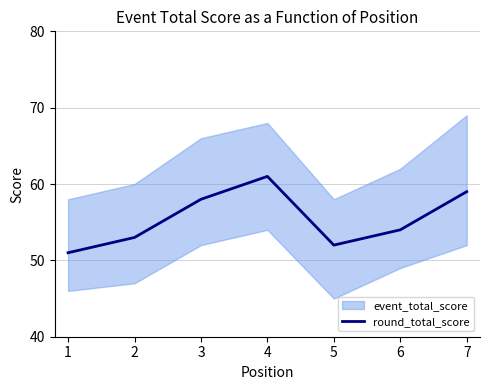

At which label does round_total_score reach its peak?

4